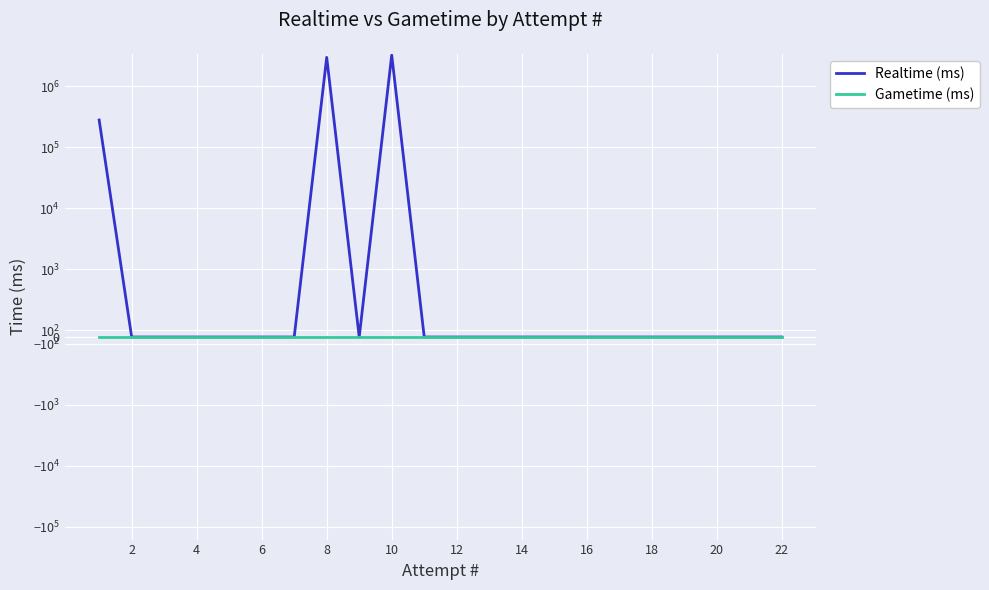

What are all the series names shown in the legend?

Realtime (ms), Gametime (ms)